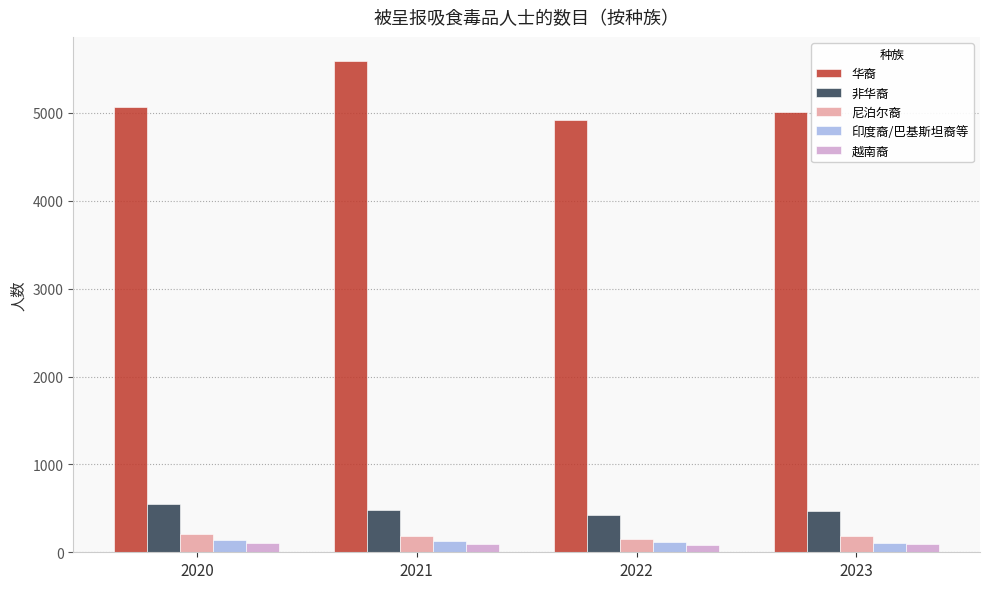

At which label does 华裔 reach its minimum?

2022